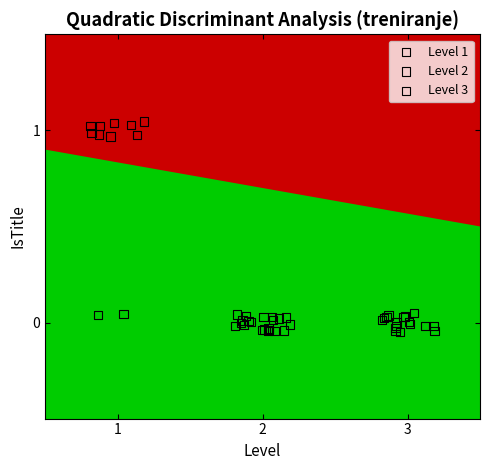

What are all the series names shown in the legend?

Level 1, Level 2, Level 3